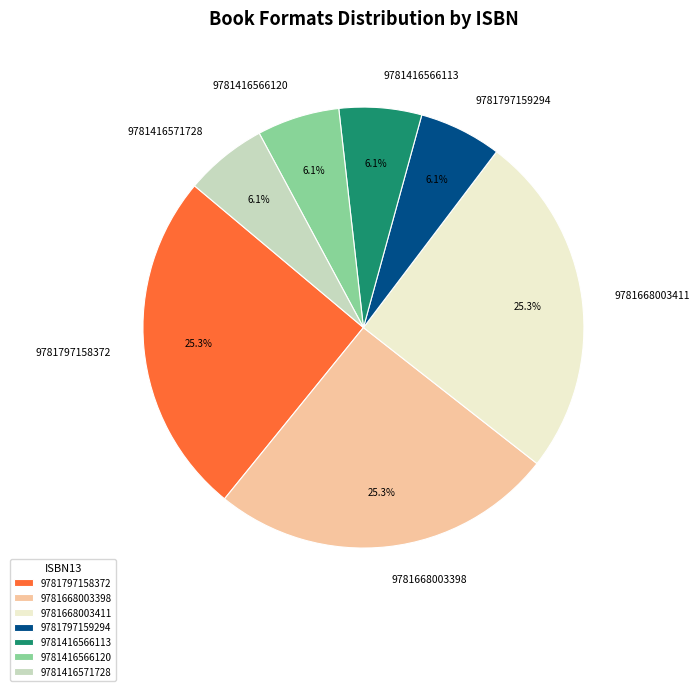

Approximately how many times larger is the value at 9781797159294 compared to 9781416566120?

1.0